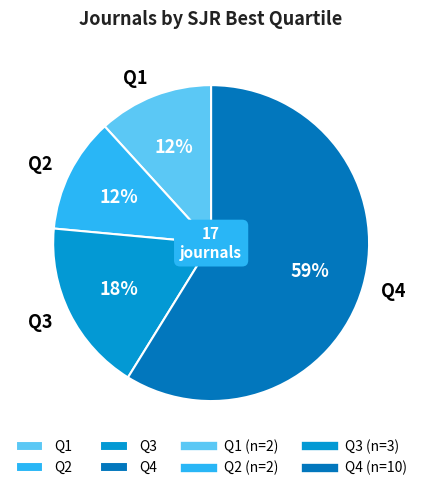

Is Q4 the majority of the pie?

Yes